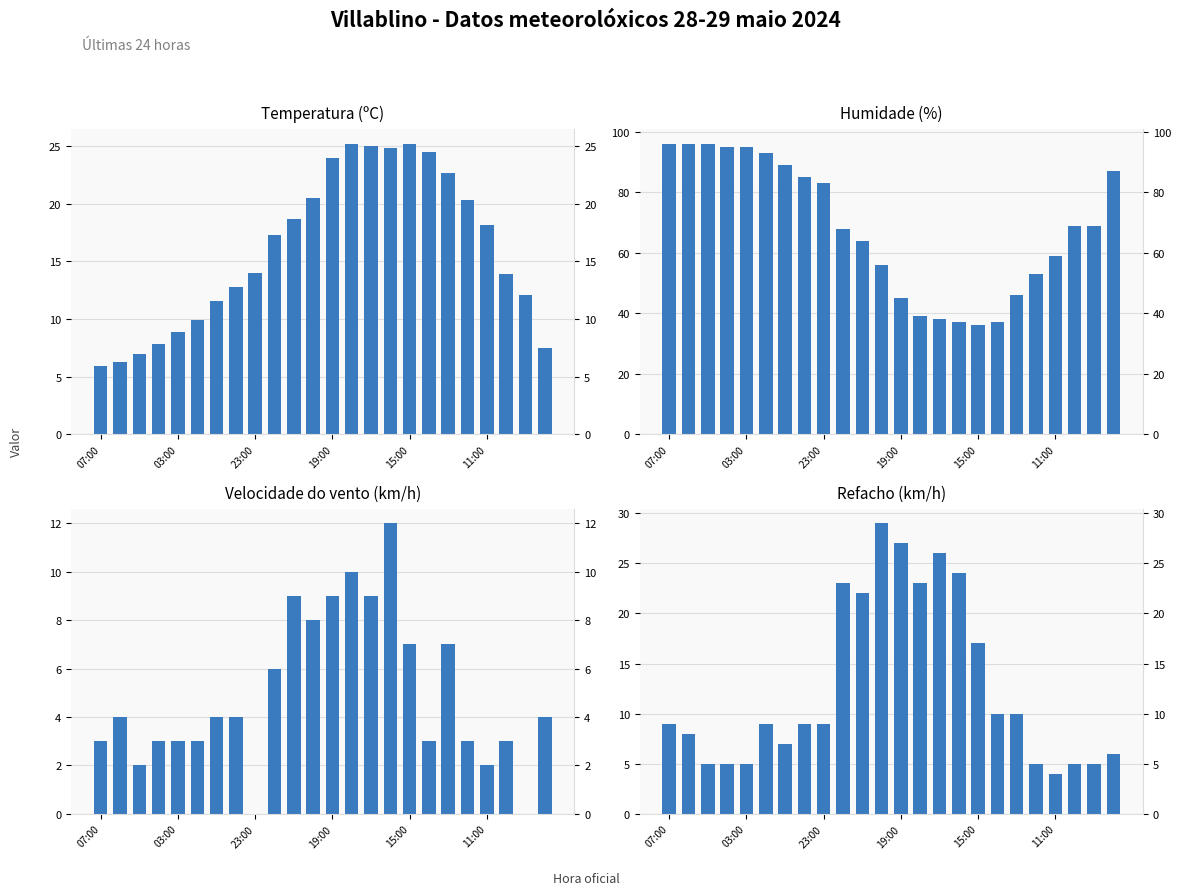

What is the difference between the highest and lowest values at 03:00?

92.0